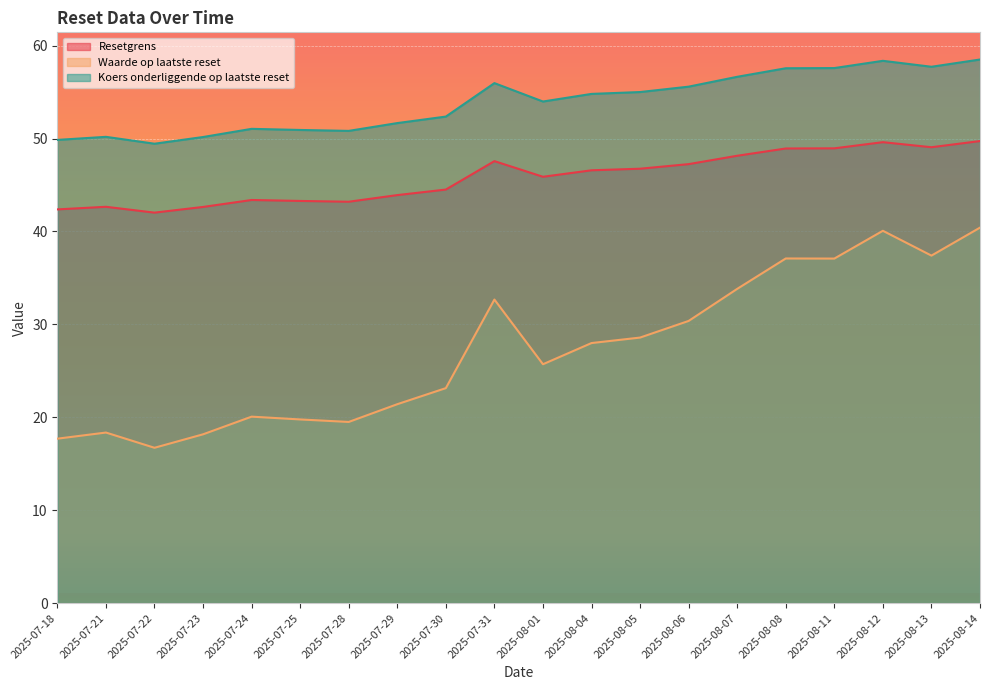

Where is the first local maximum for Koers onderliggende op laatste reset?

2025-07-21